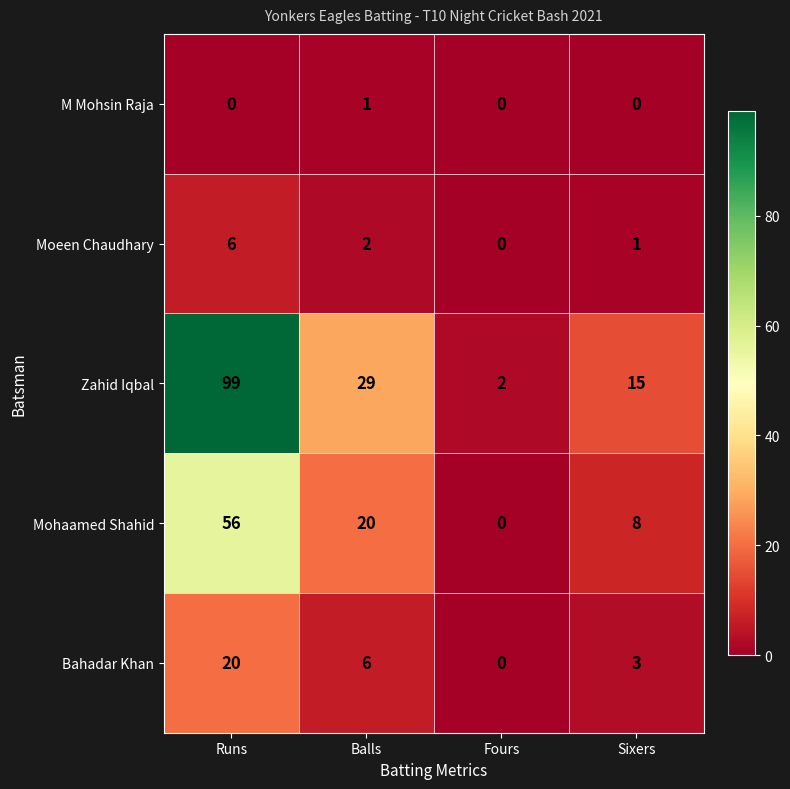

Is the value of Bahadar Khan at Runs greater than the value of Zahid Iqbal at Runs?

No